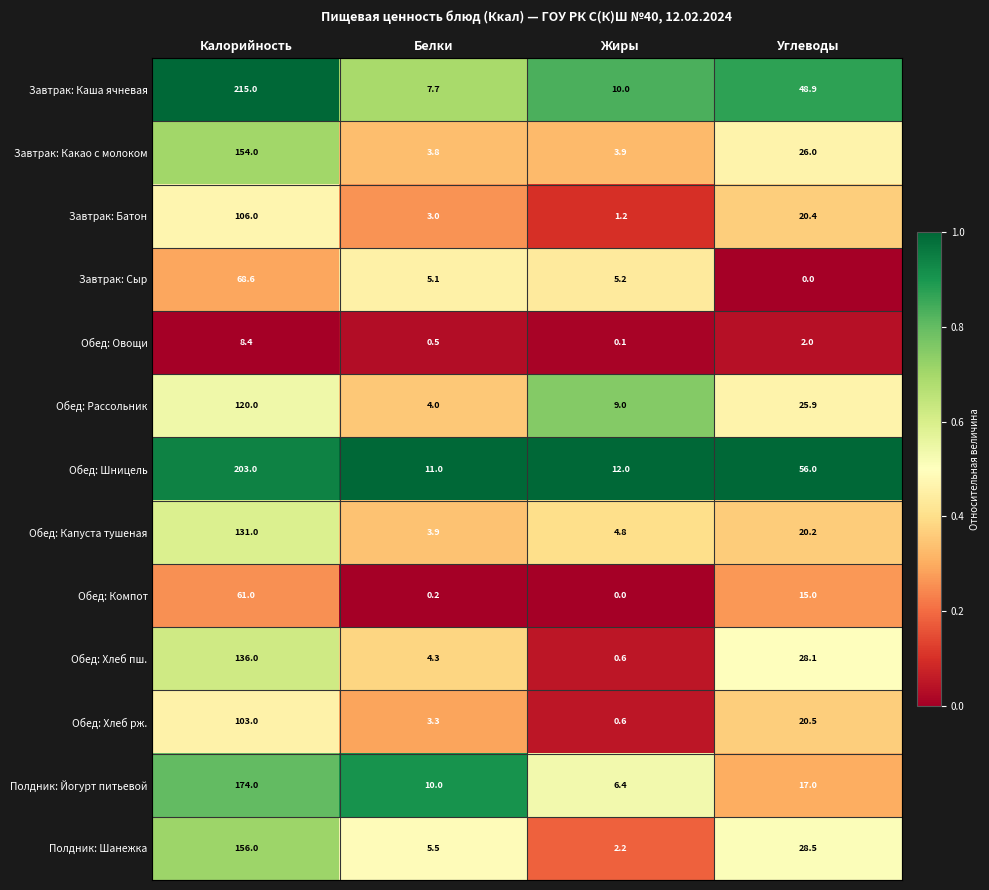

The value of Обед: Компот at Углеводы is 15.0. True or false?

True